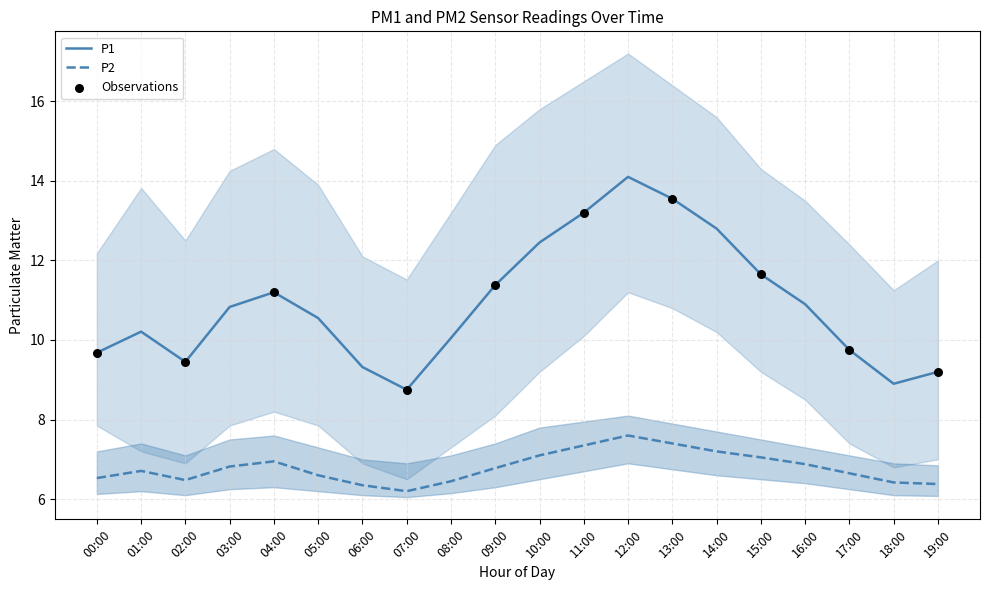

Which series has the largest total across all categories?

P1